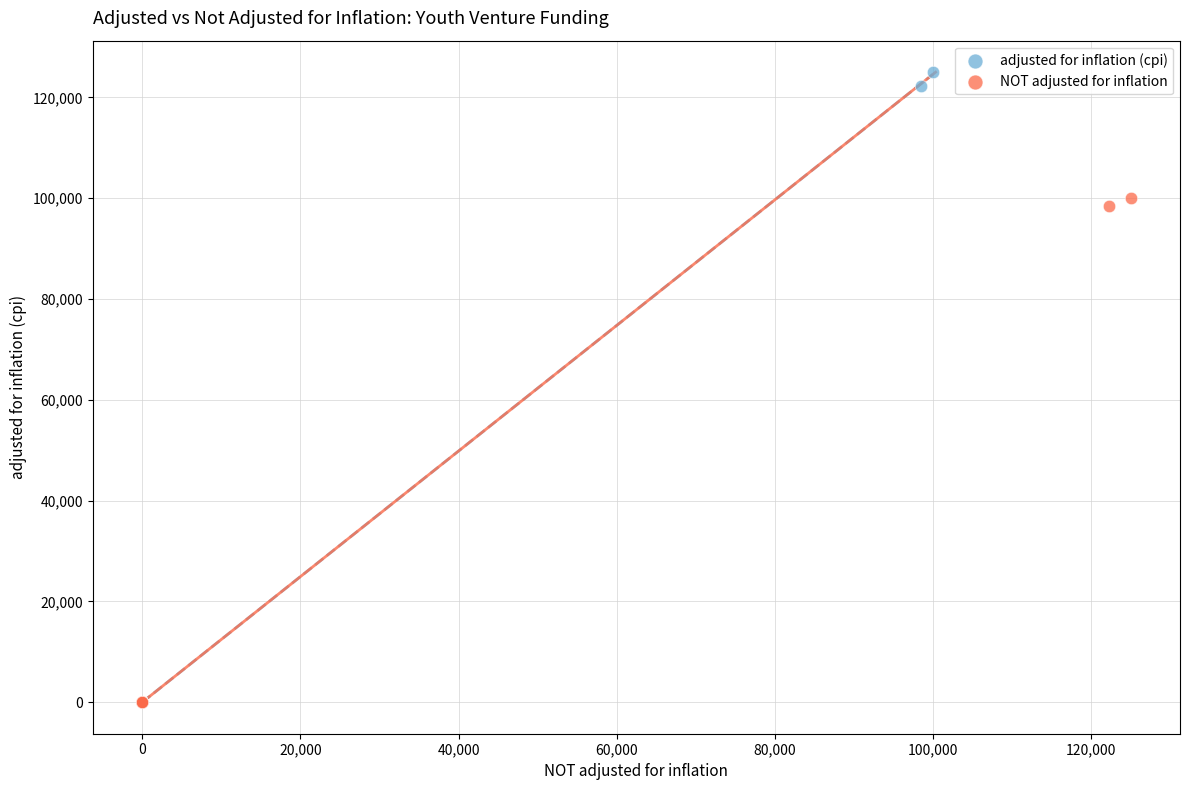

Which series has the largest Y range (max minus min)?

adjusted for inflation (cpi)